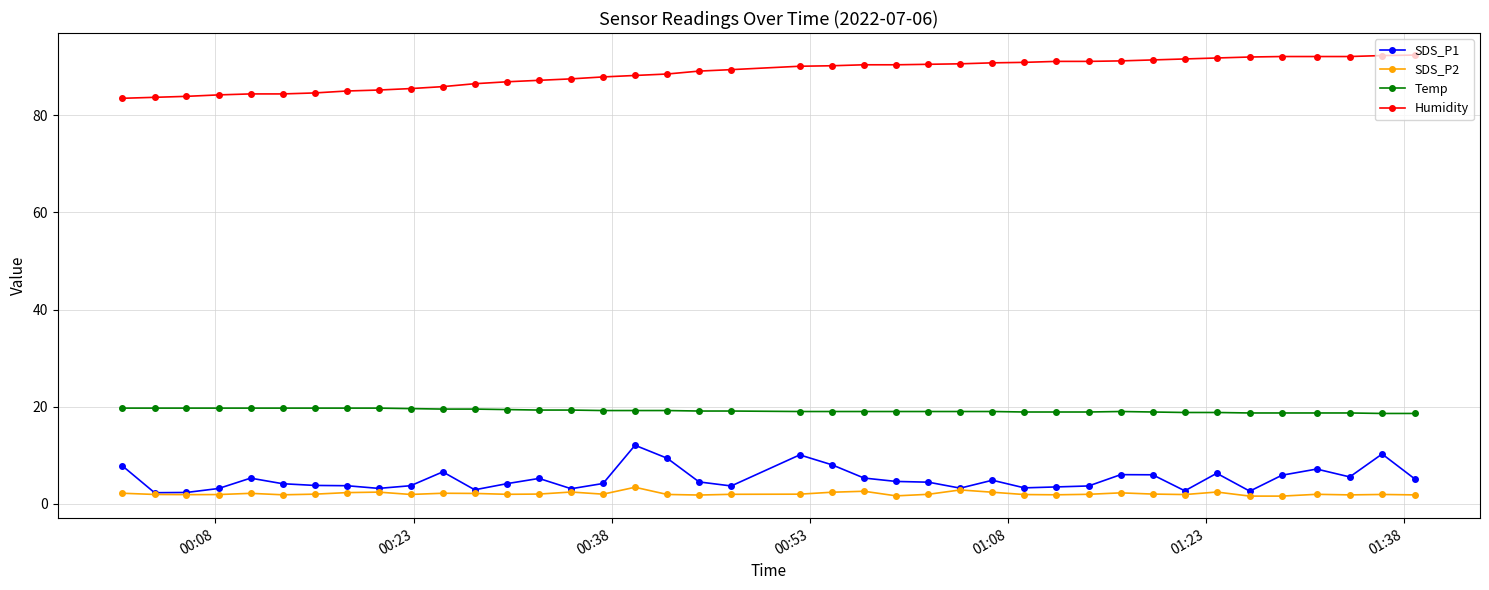

Which series has the largest total across all categories?

Humidity